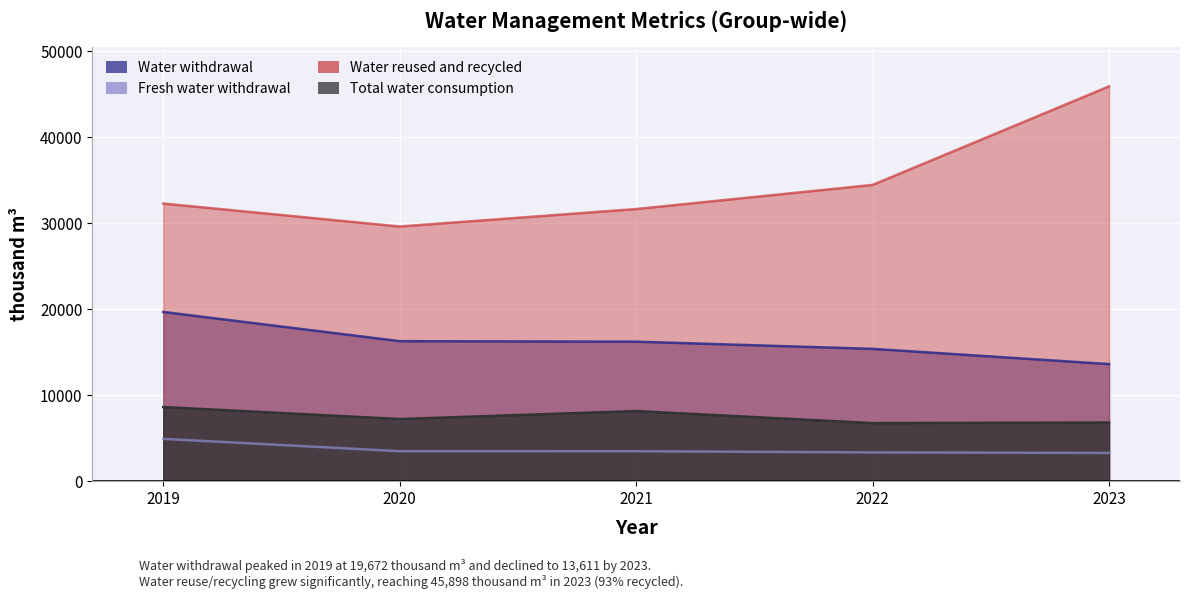

Between 2019 and 2023, which is larger?

2019